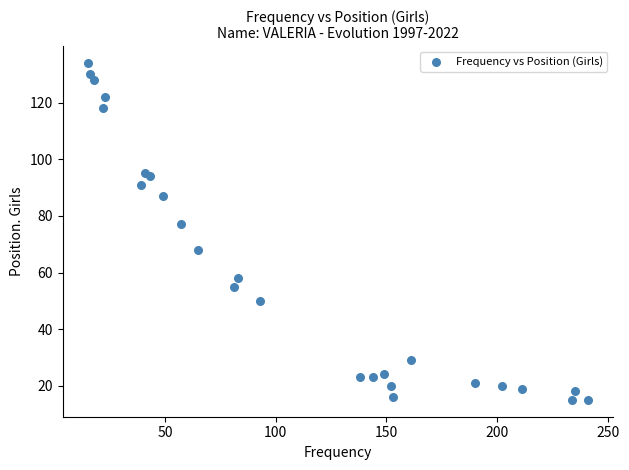

What Y value in the scatter plot is closest to 74?

77